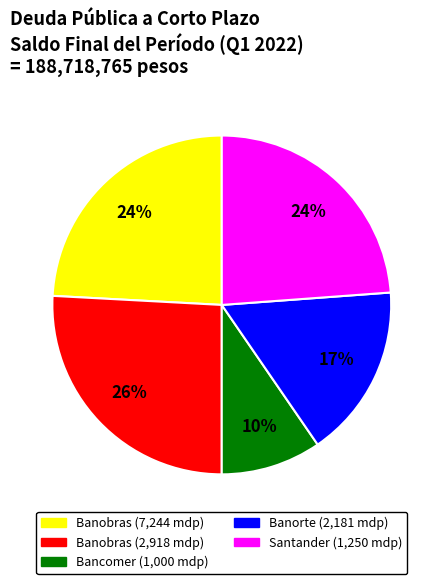

The Banorte (2,181 mdp) slice represents 17% of the pie. True or false?

True